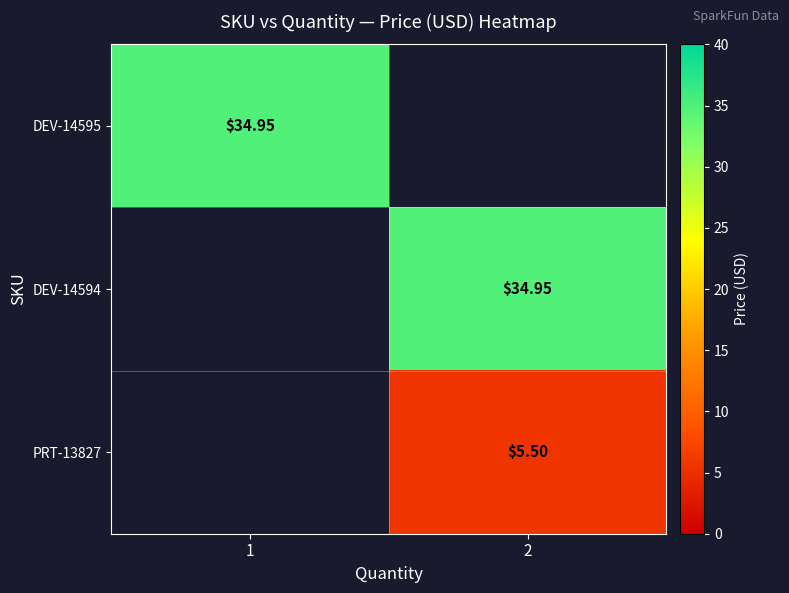

True or false: DEV-14595 has a value of 15.7 at 1.

False